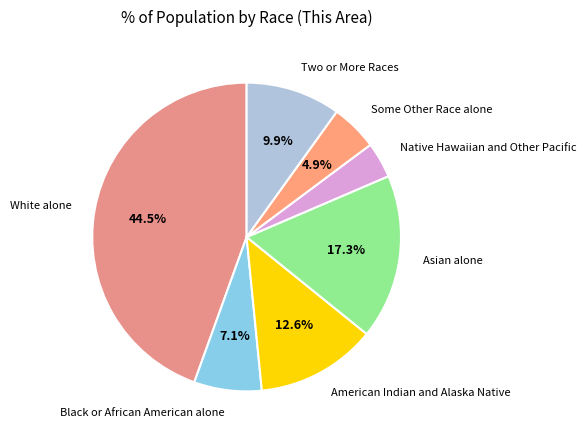

Count the number of slices in the pie.

7